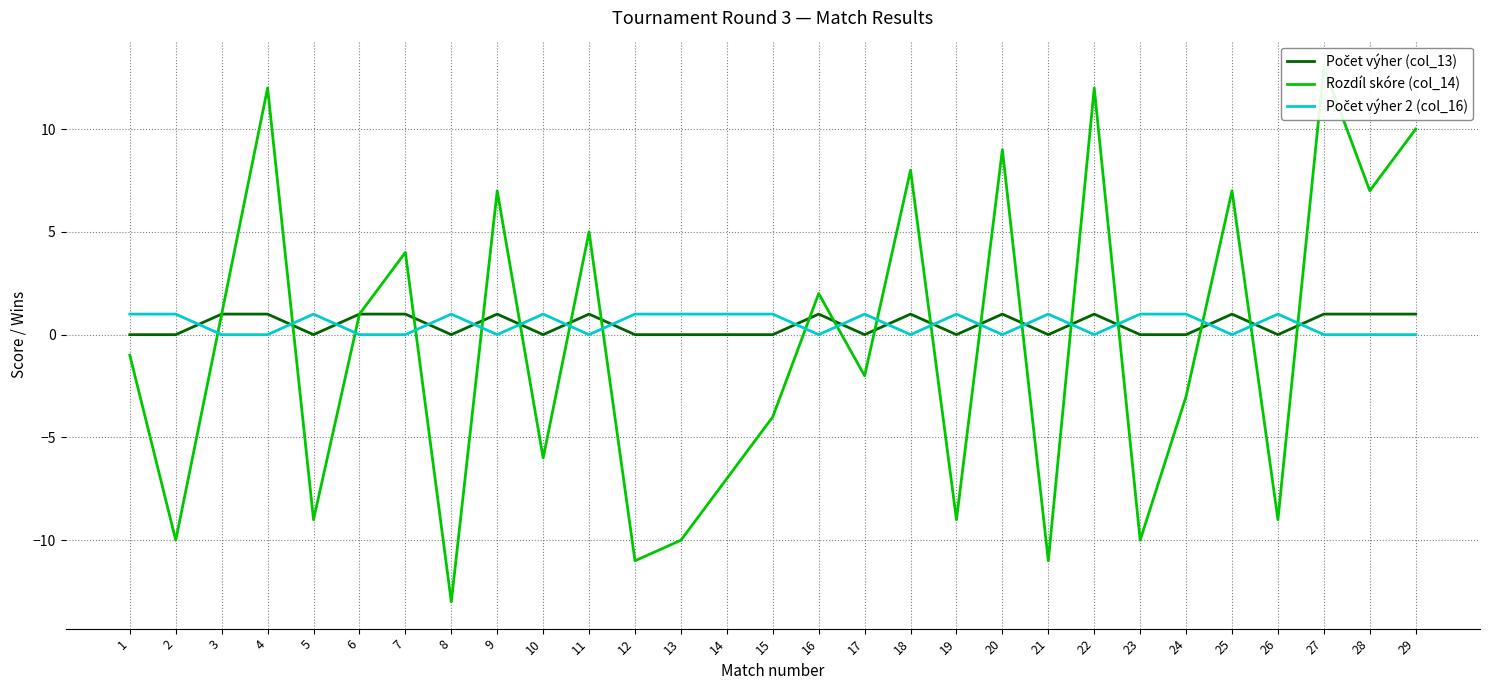

At which category does Počet výher 2 (col_16) reach its first local peak?

5